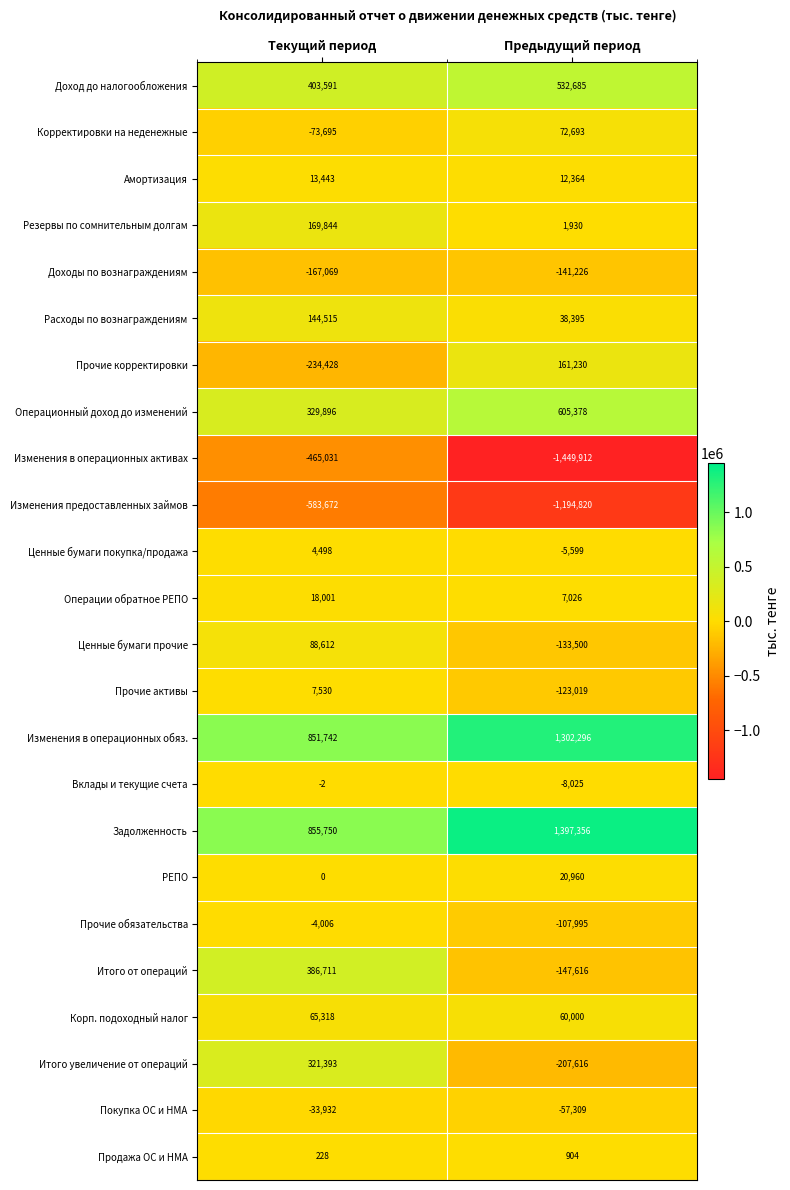

What is the difference between the maximum and minimum values in the Расходы по вознаграждениям series?

106120